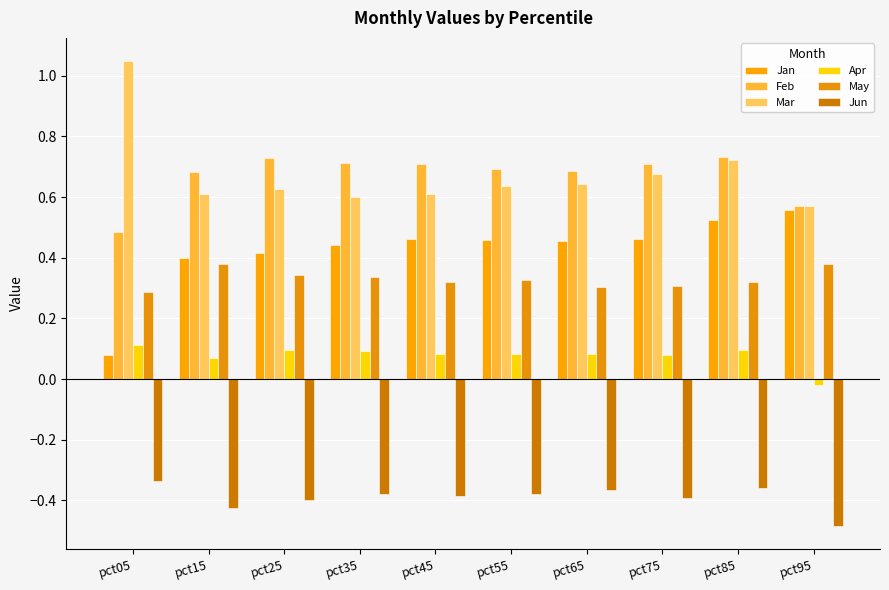

What are all the series names shown in the legend?

Jan, Feb, Mar, Apr, May, Jun